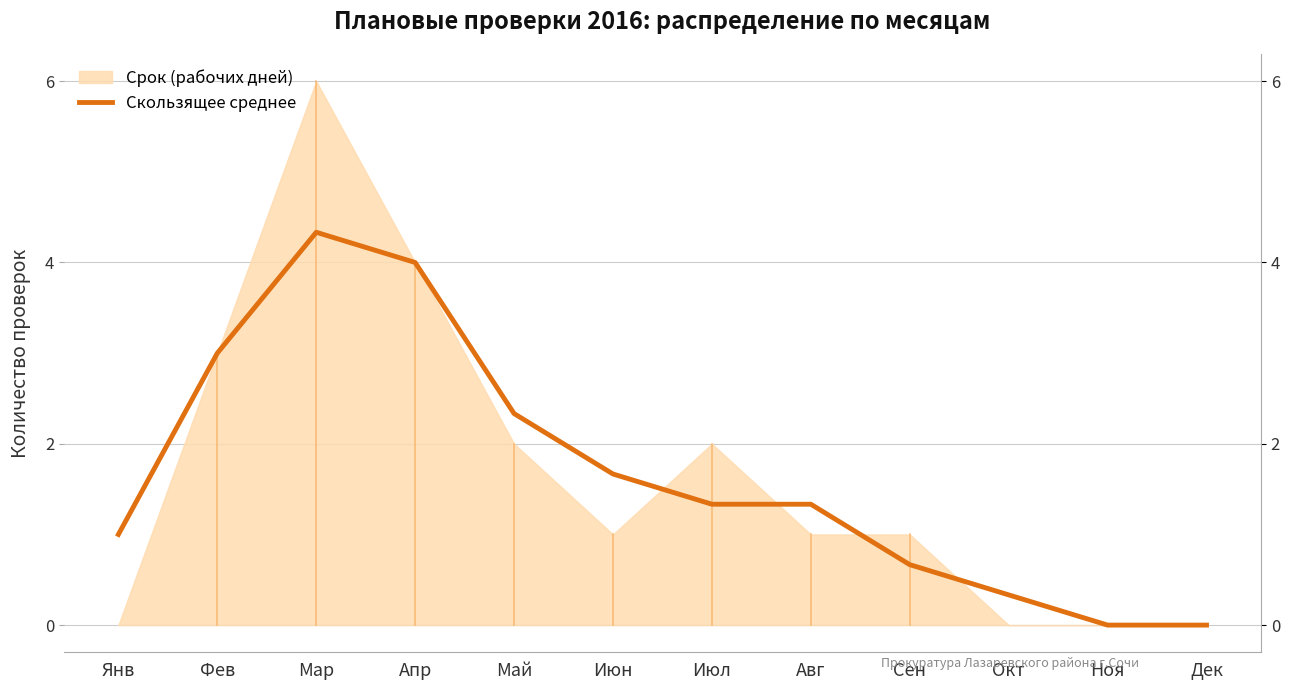

What is the label of the 1st point from the right?

Дек